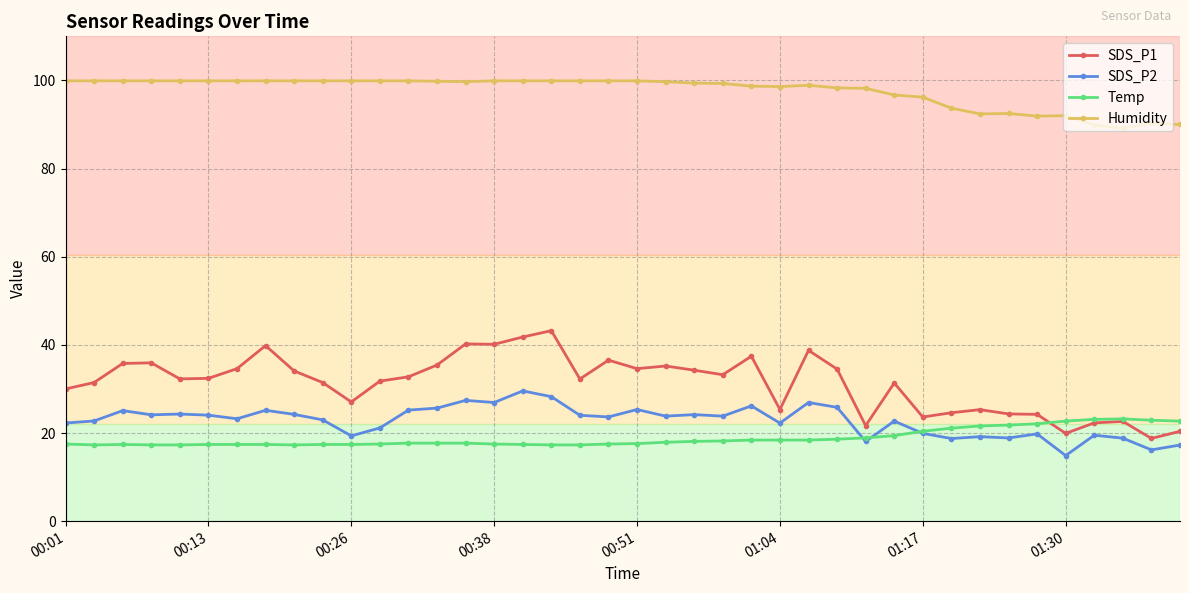

True or false: SDS_P1 has more than 2 interior local peaks.

True